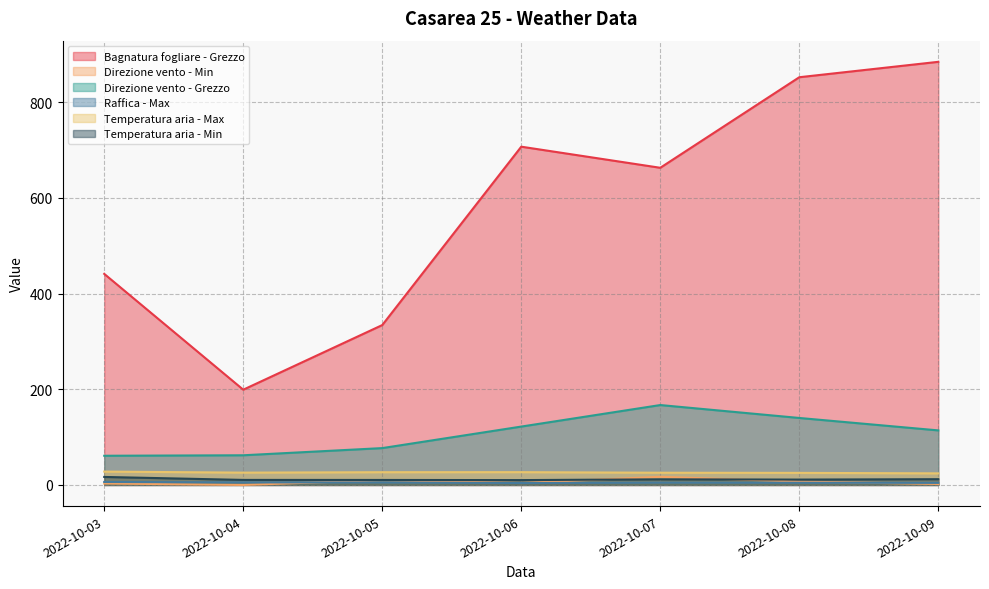

How many lines are shown in the chart?

6